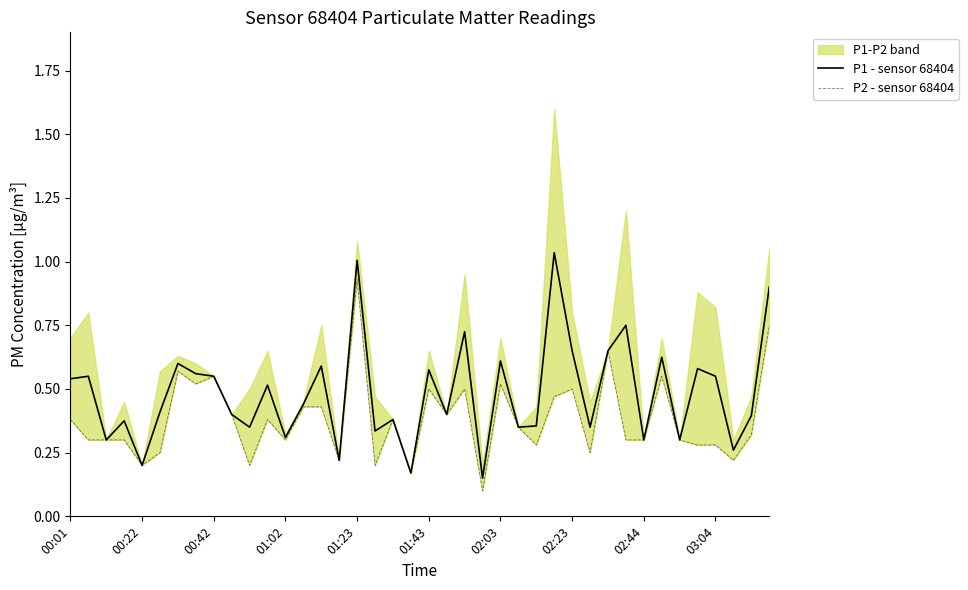

List the labels in order of P1 - sensor 68404 value, largest first.

27, 16, 39, 31, 22, 28, 30, 33, 24, 02:03, 14, 35, 20, 02:23, 00:22, 02:44, 36, 00:01, 11, 13, 01:43, 03:04, 21, 38, 18, 01:02, 26, 10, 25, 29, 17, 12, 00:42, 32, 34, 37, 15, 01:23, 19, 23